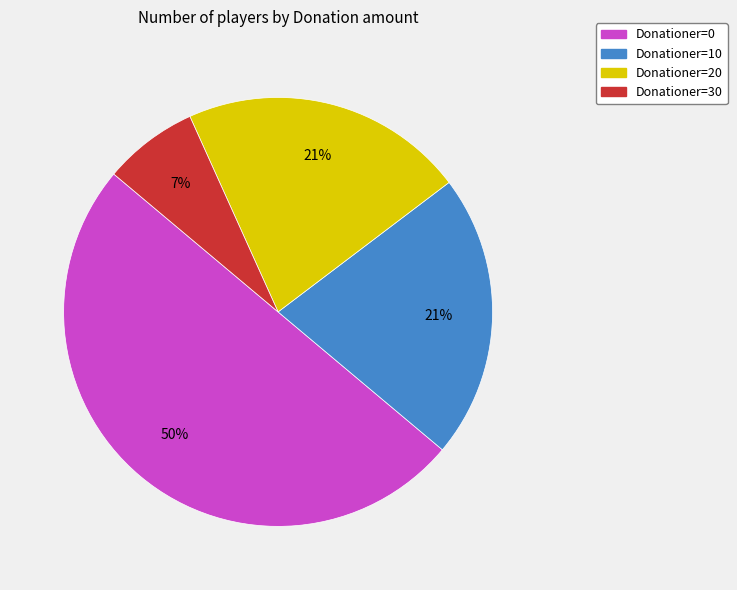

To the nearest percent, what is the average slice percentage?

25%